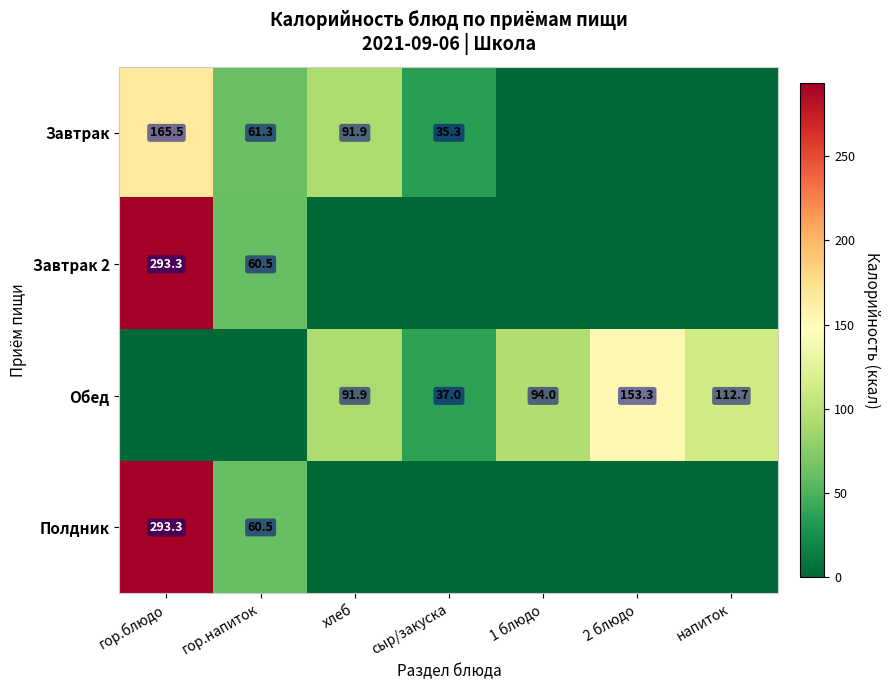

At how many categories does at least one series exceed 162?

1